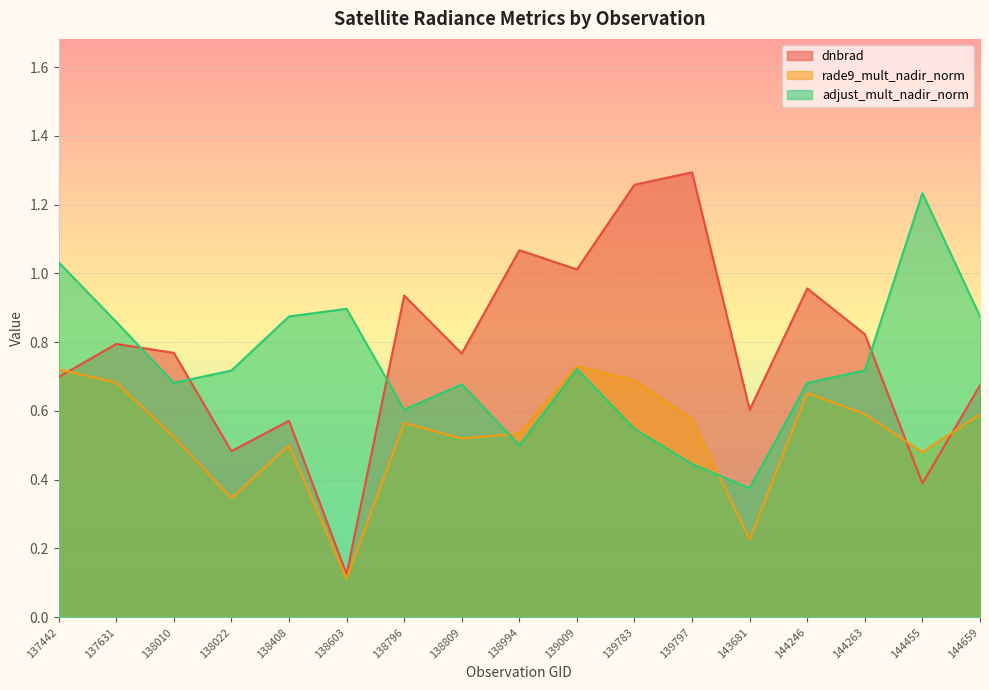

At which category is the sum across all series the highest?

139783